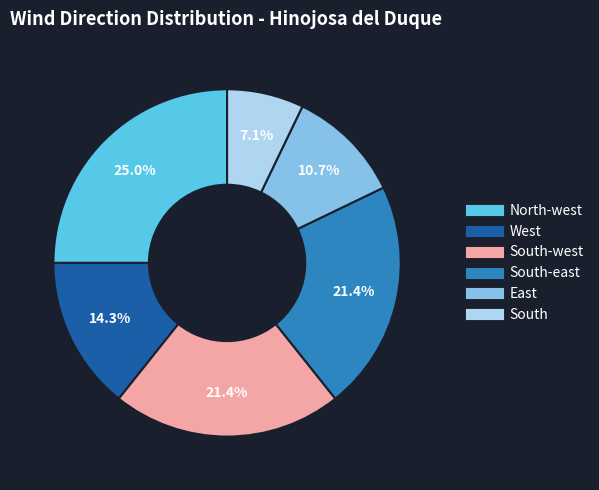

Is there a majority slice in this chart?

No